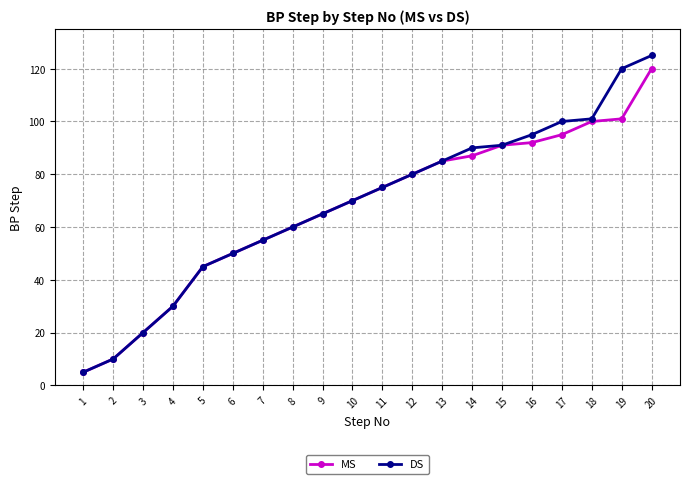

True or false: MS has more than 2 interior local peaks.

False